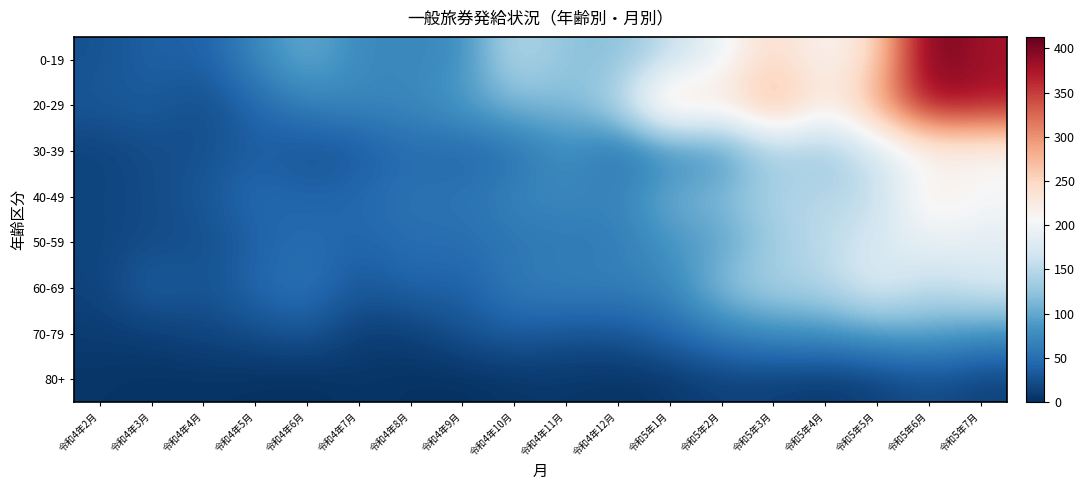

Between 令和4年6月 and 令和4年9月, which series saw the biggest shift?

0-19